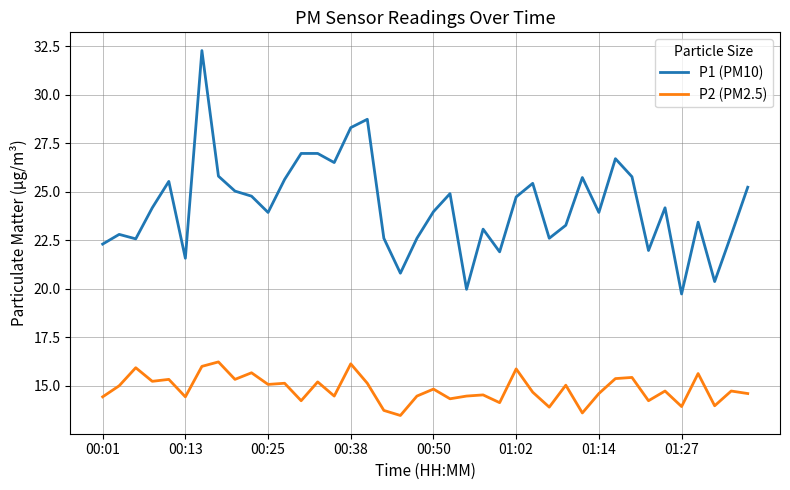

True or false: P1 (PM10) and P2 (PM2.5) cross at least once.

False